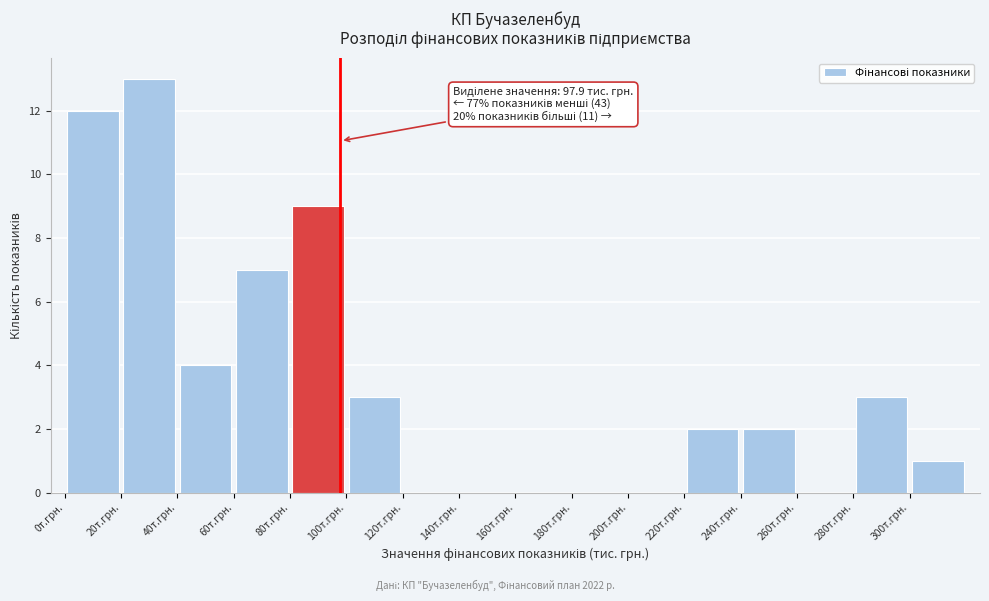

Over which range of the x-axis is the bar tallest?

20 to 40